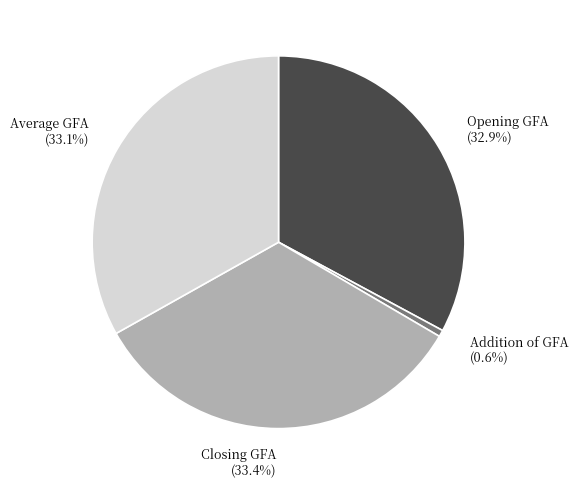

What percentage is the Opening GFA slice, to the nearest percent?

33%